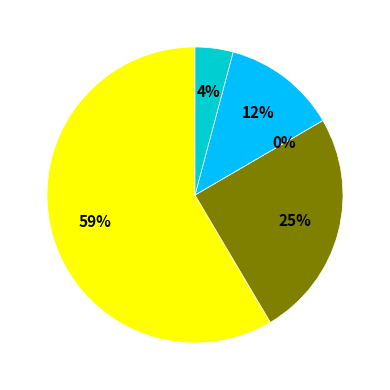

True or false: Facilities Owned by Service Provider accounts for 0% of the total.

True